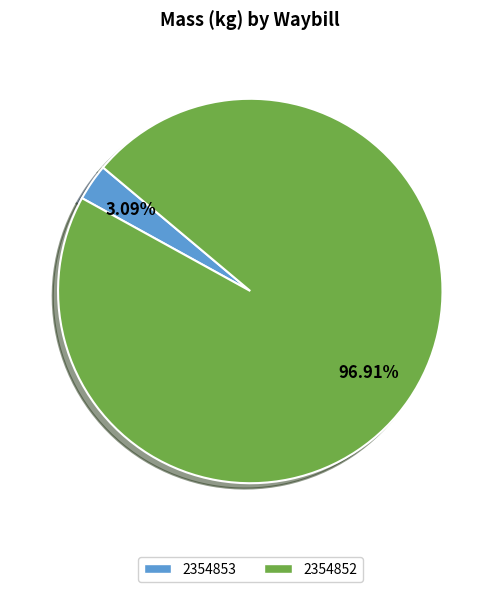

To the nearest percent, what is the average slice percentage?

50%